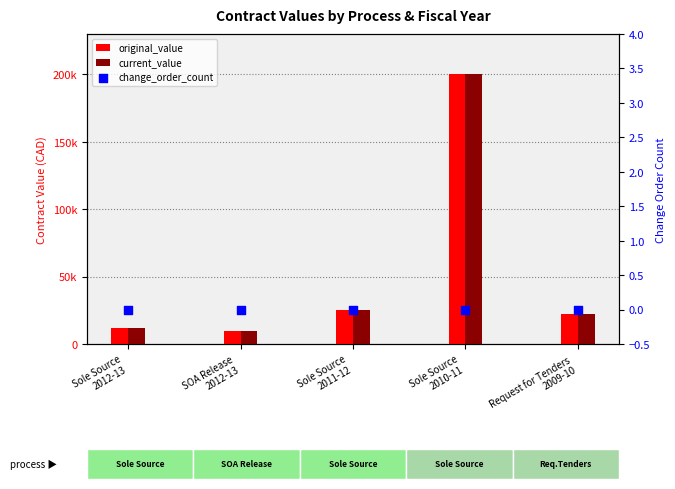

At how many categories does at least one series exceed 136973?

1